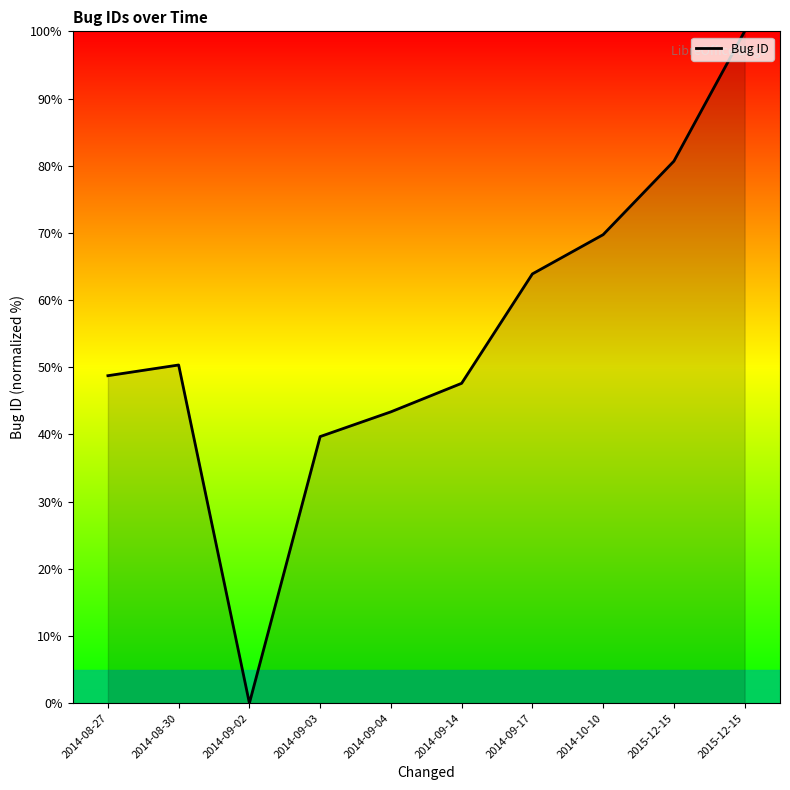

What is the sum of all values?

544.0